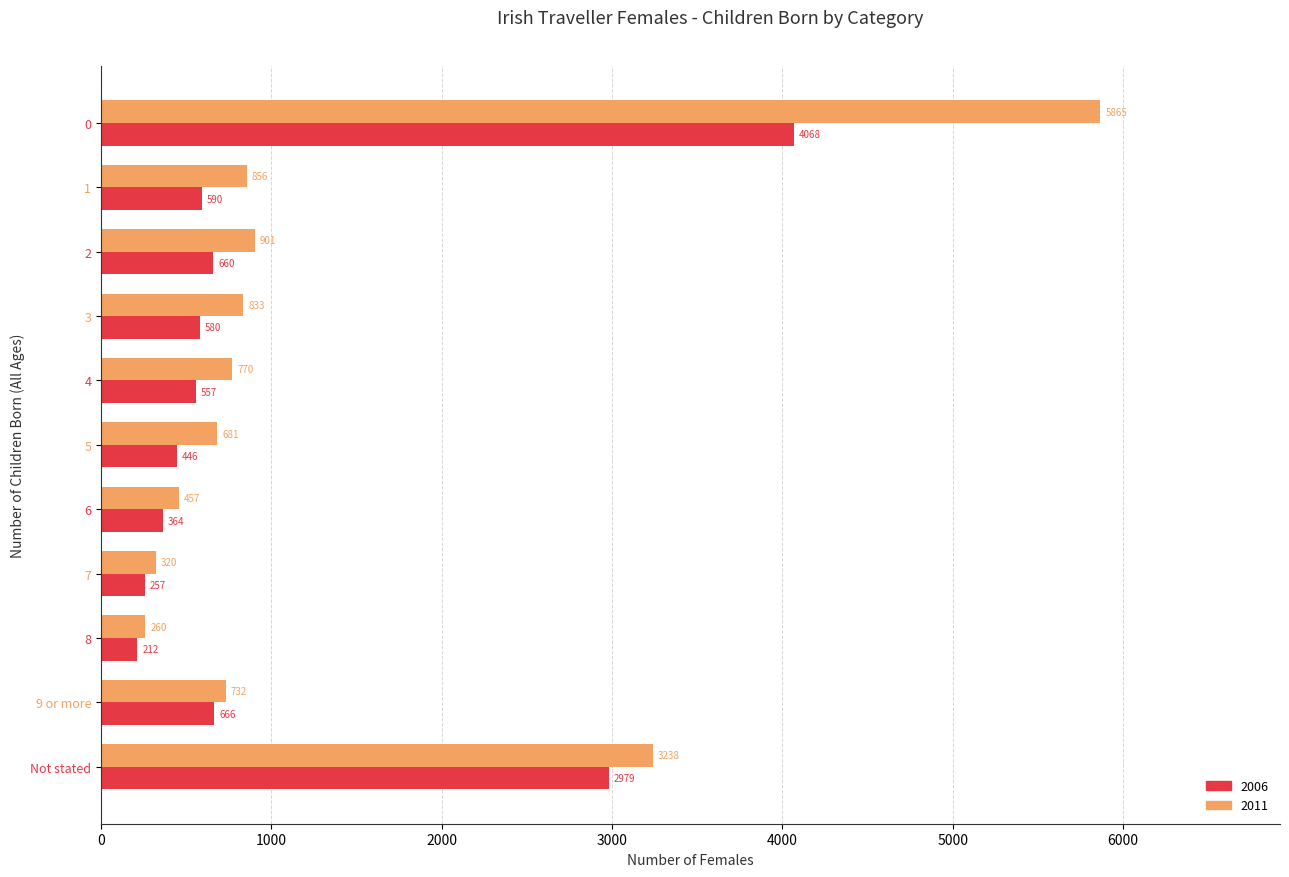

Is it true that 2006 equals 660 at 2?

True